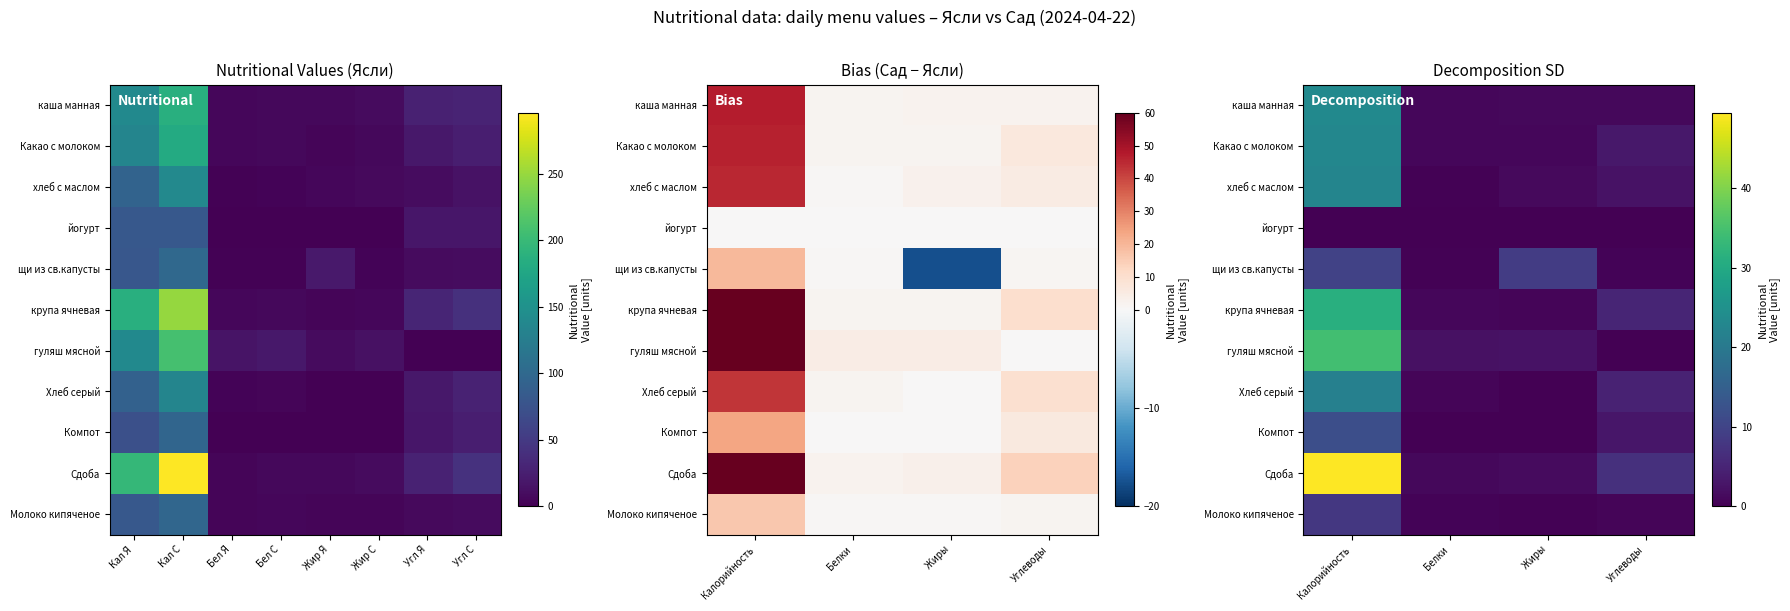

True or false: Молоко кипяченое has a value of 0.4 at Углеводы.

False